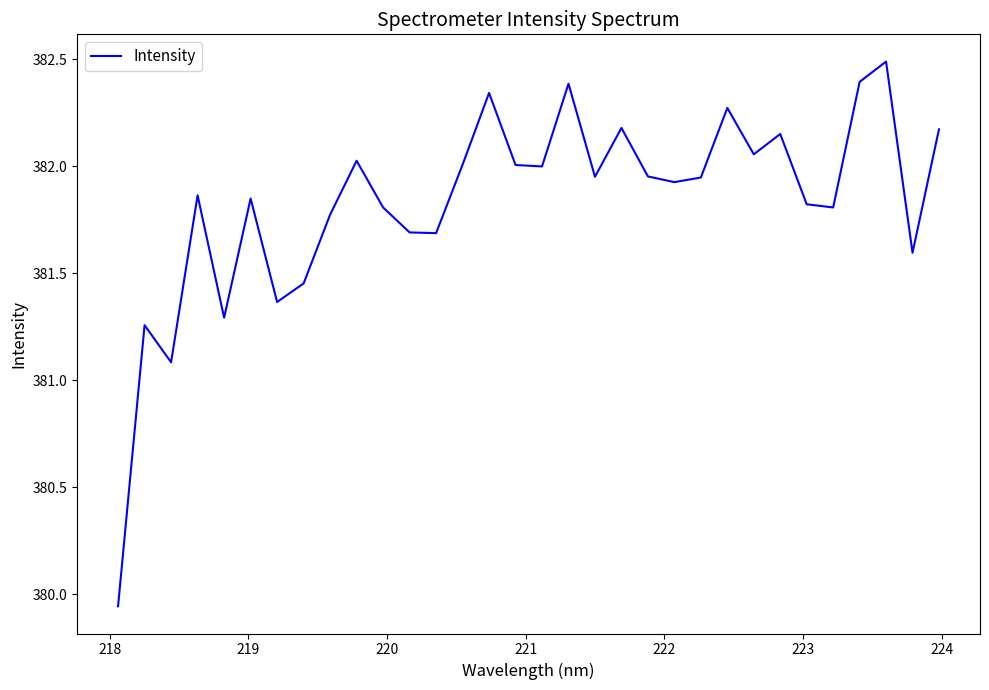

What is the greatest value displayed?

382.5